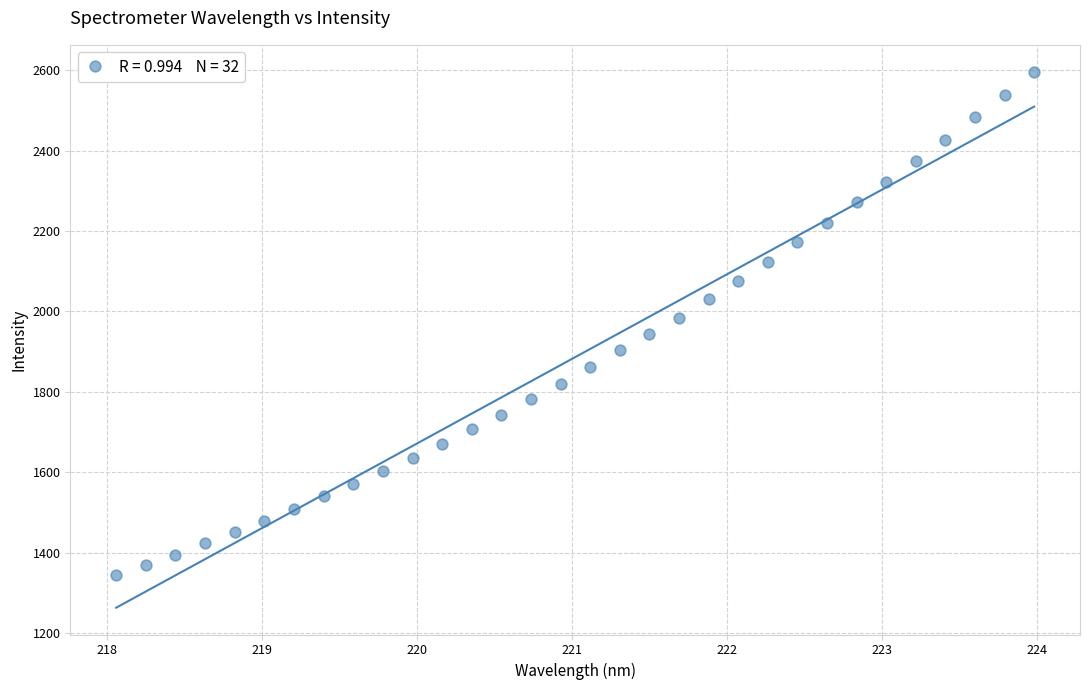

What is the range of Y values (max minus min)?

1251.7